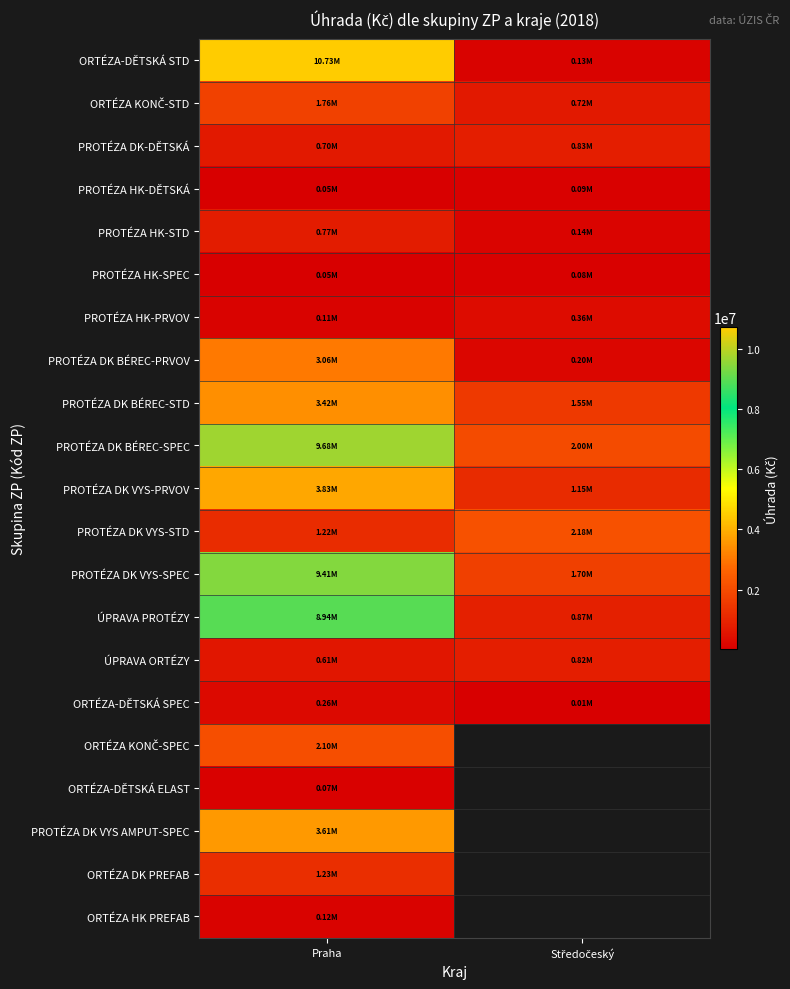

What is the highest value of the PROTÉZA DK-DĚTSKÁ series?

834111.8